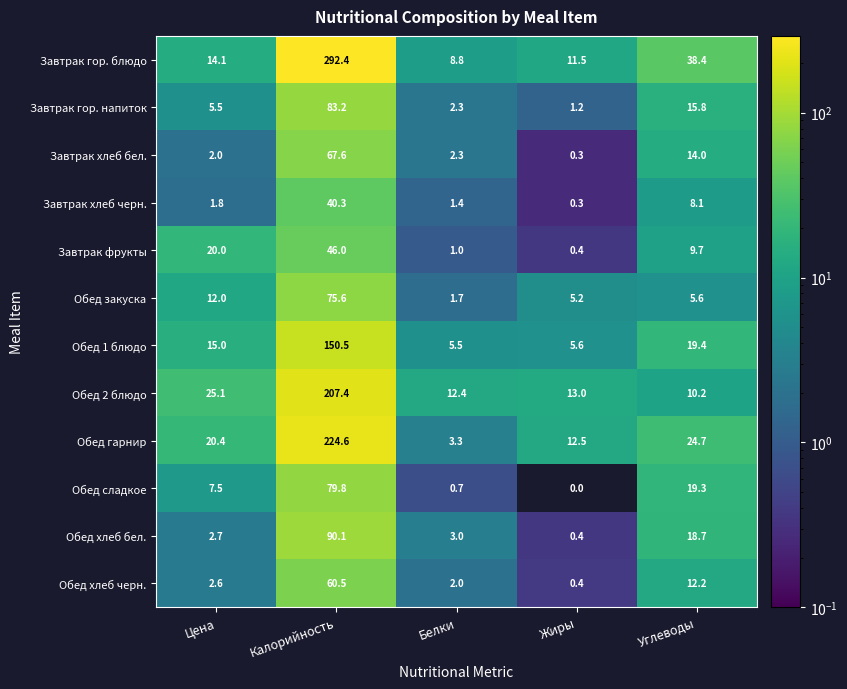

Where does the Обед 2 блюдо series first go above 13?

Цена